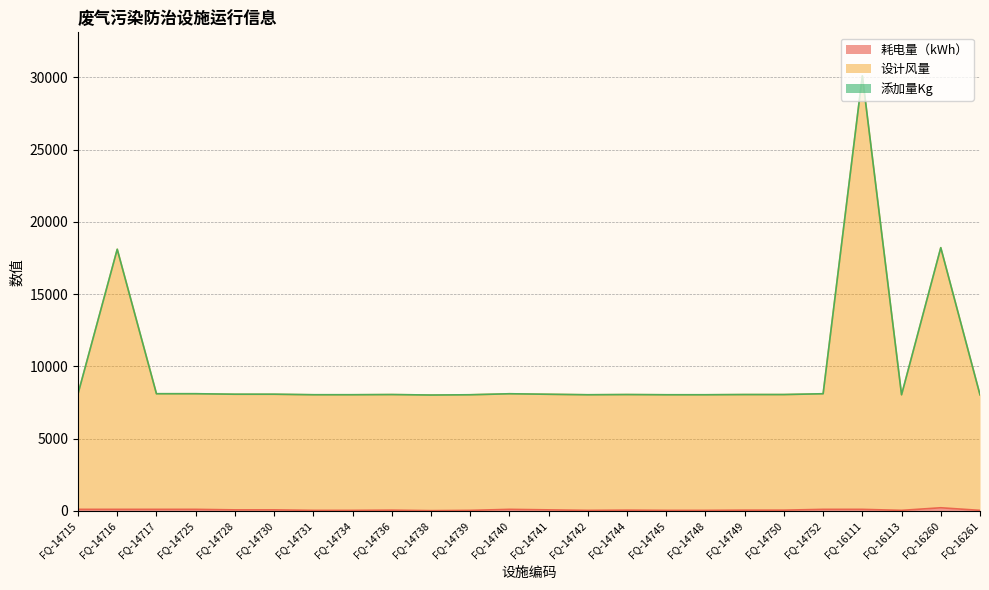

What is the difference between the highest and lowest values at FQ-14752?

8000